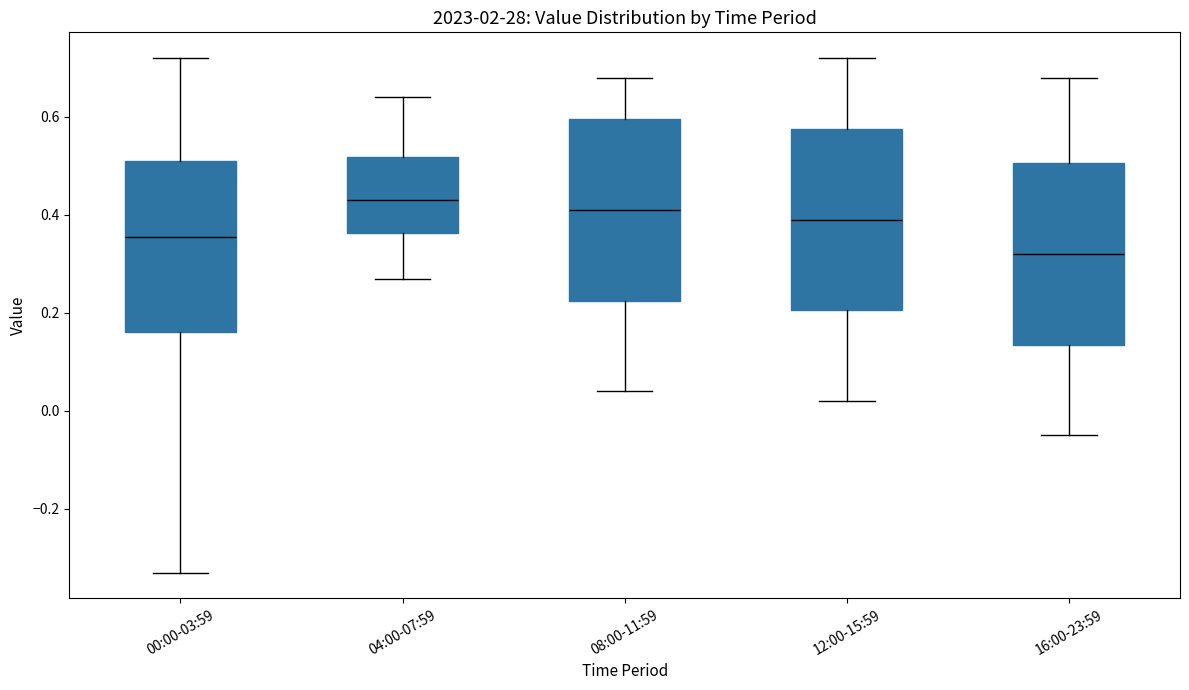

Where does the median line of the box for 08:00-11:59 sit on the y-axis? The values are not printed on the chart, so give them approximately, as read against the axis.

0.42